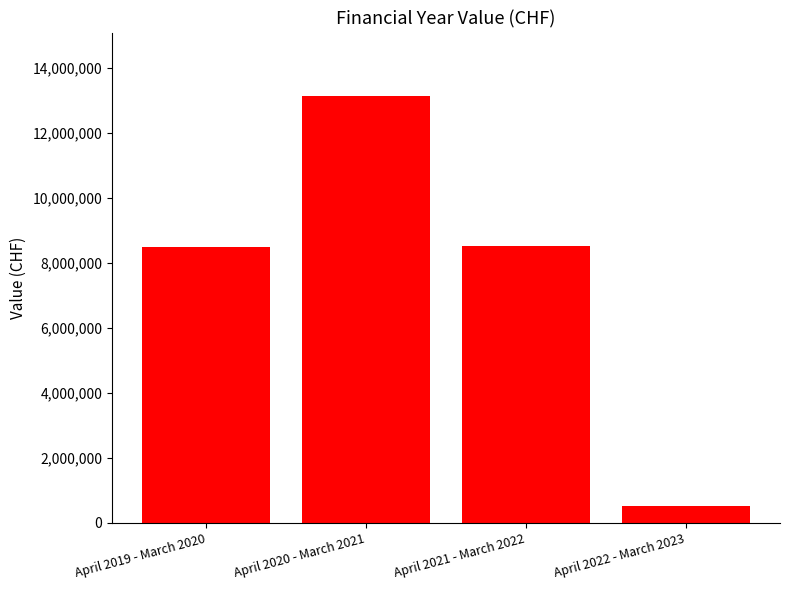

What is the average value?

7652011